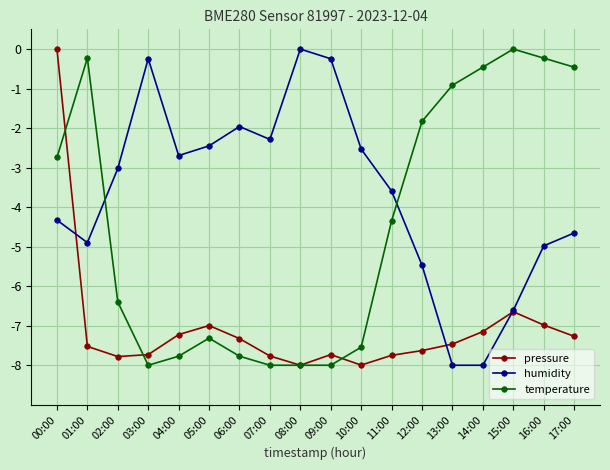

True or false: pressure has a value of -7.0 at 05:00.

True